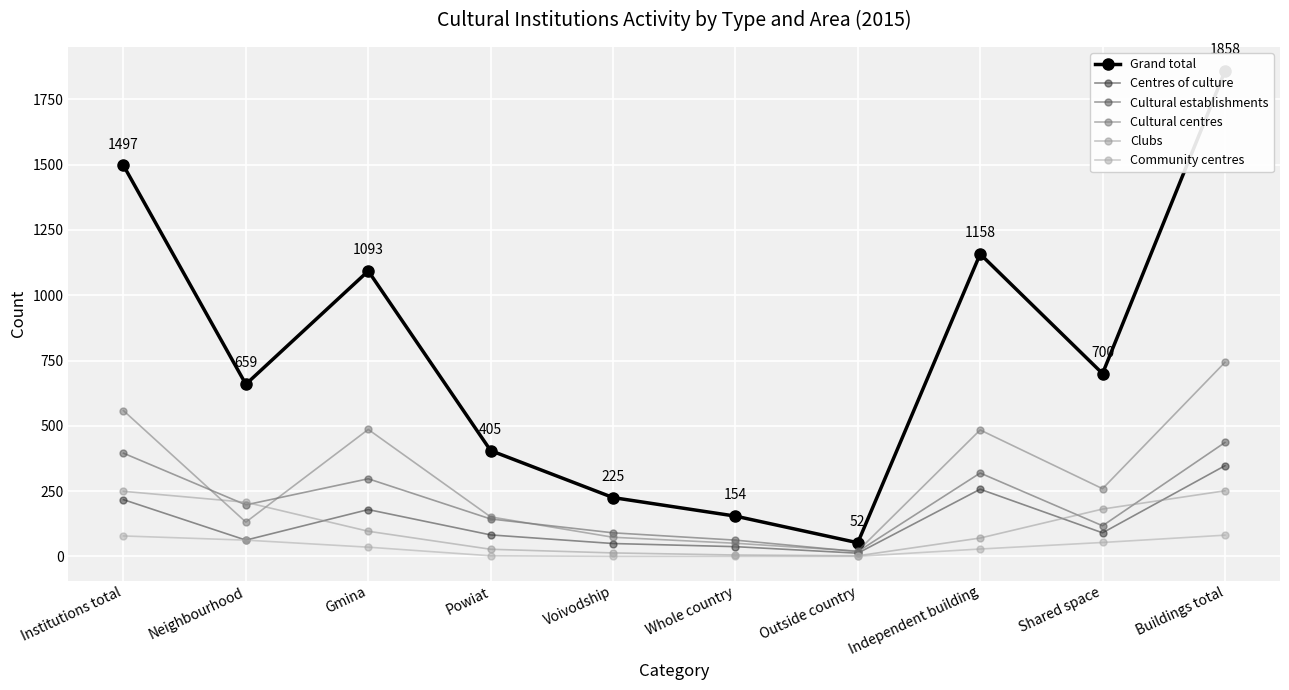

List the series in order of their peak value, highest first.

Grand total, Cultural centres, Cultural establishments, Centres of culture, Clubs, Community centres